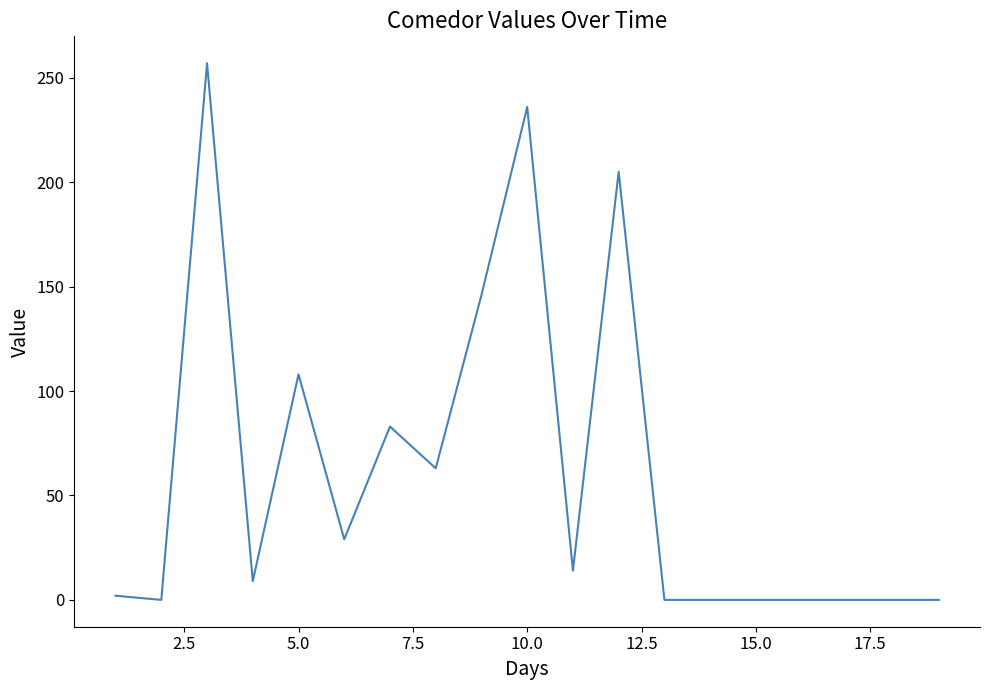

What is the greatest value displayed?

257